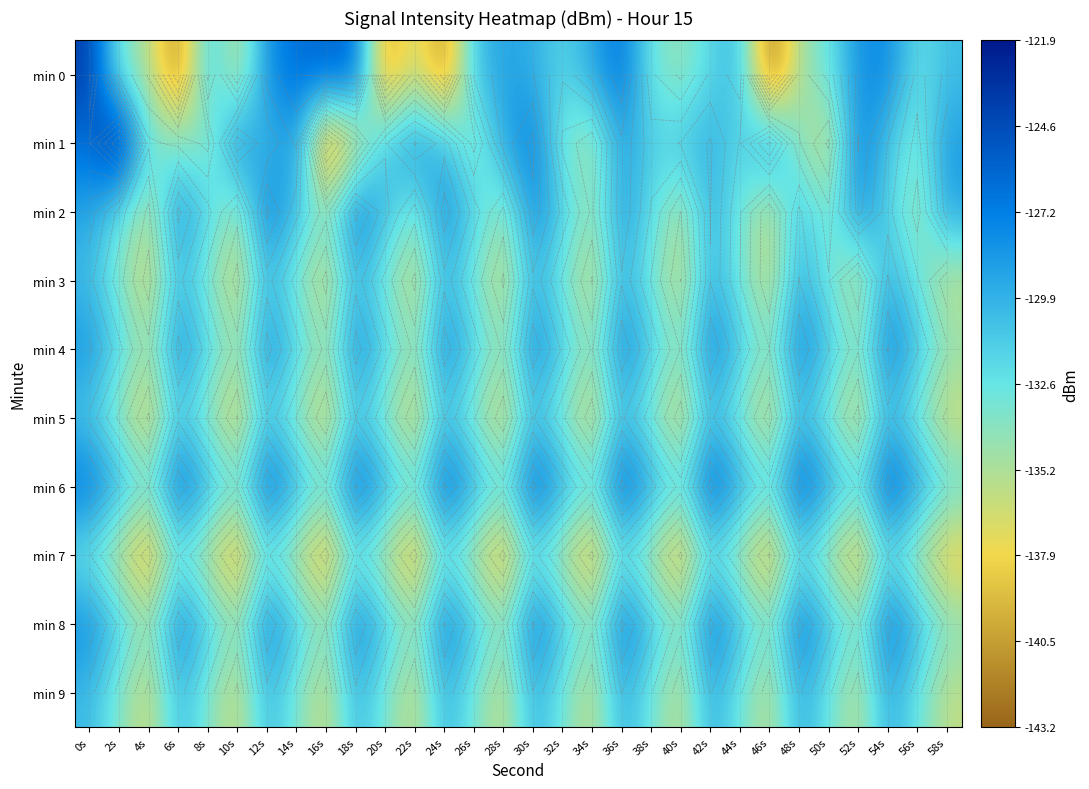

What is the difference between the maximum and minimum values in the min 9 series?

7.5